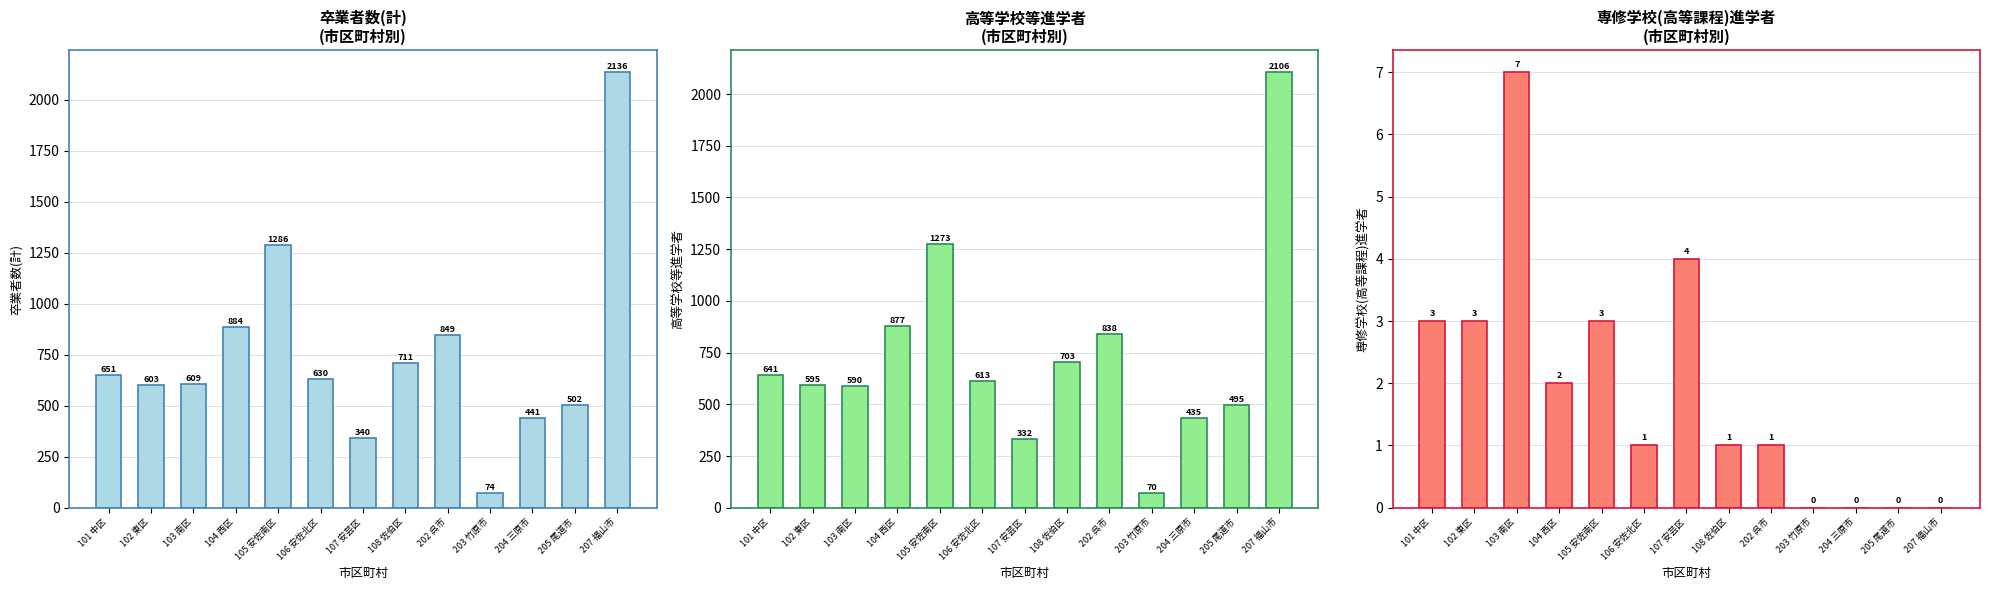

How many bars are there in each group?

3